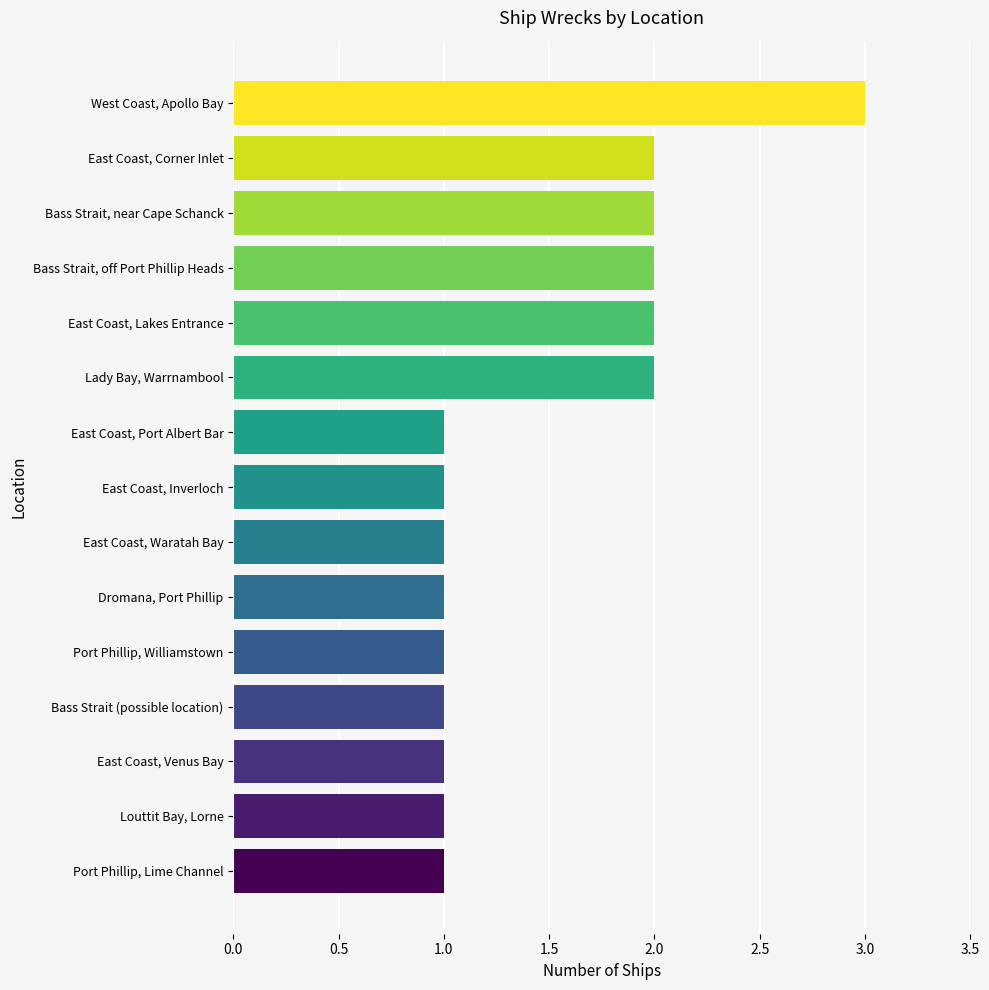

What is the sum of all values?

22